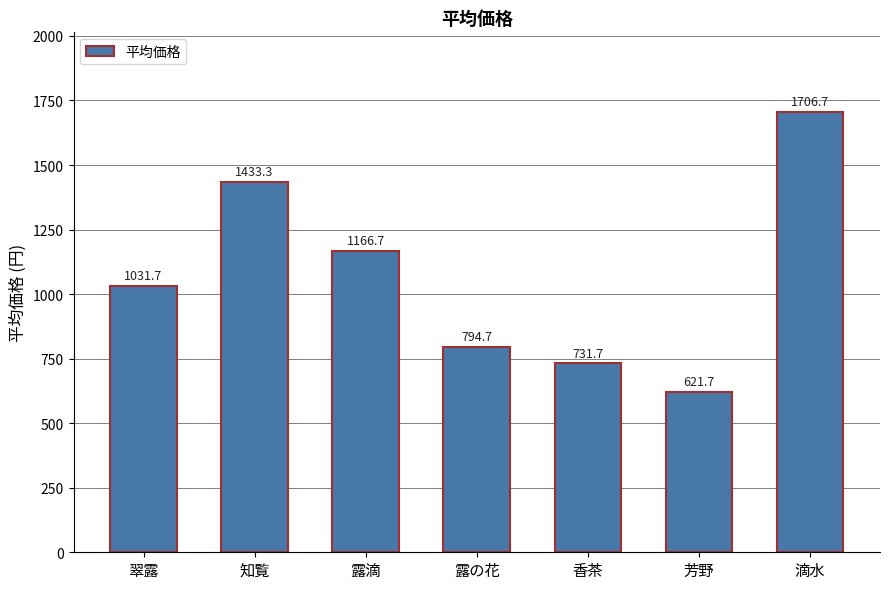

Reading left to right, what are all the values shown in this chart?

翠露=1031.7	知覧=1433.3	露滴=1166.7	露の花=794.7	香茶=731.7	芳野=621.7	滴水=1706.7